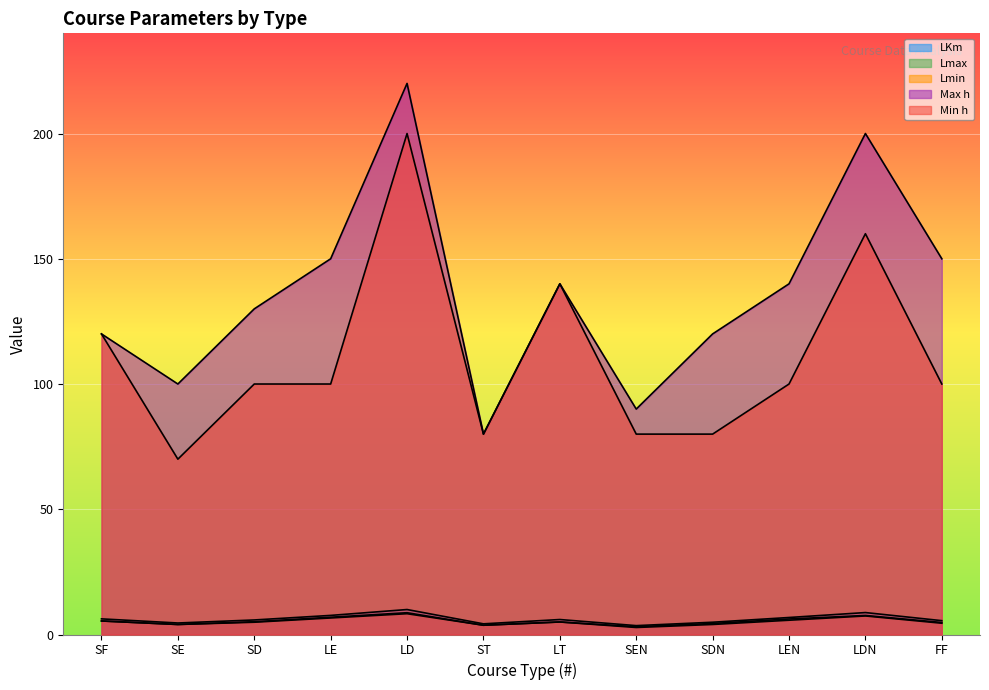

Between LD and LDN, which series saw the biggest shift?

Min h